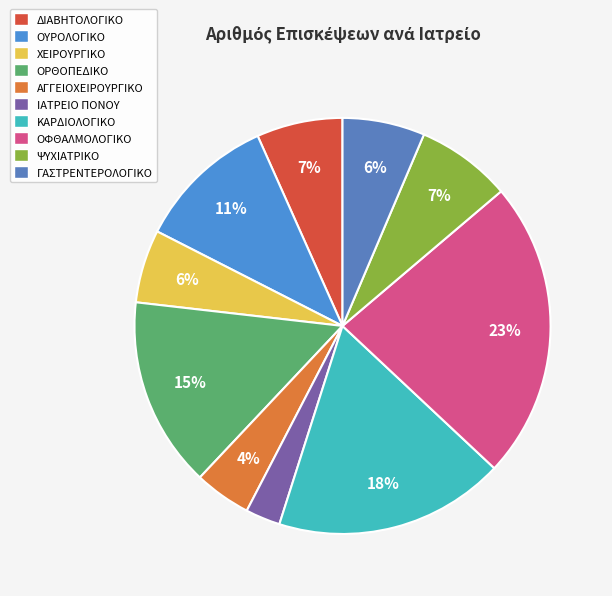

To the nearest percent, what percentage of the pie is ΔΙΑΒΗΤΟΛΟΓΙΚΟ?

7%